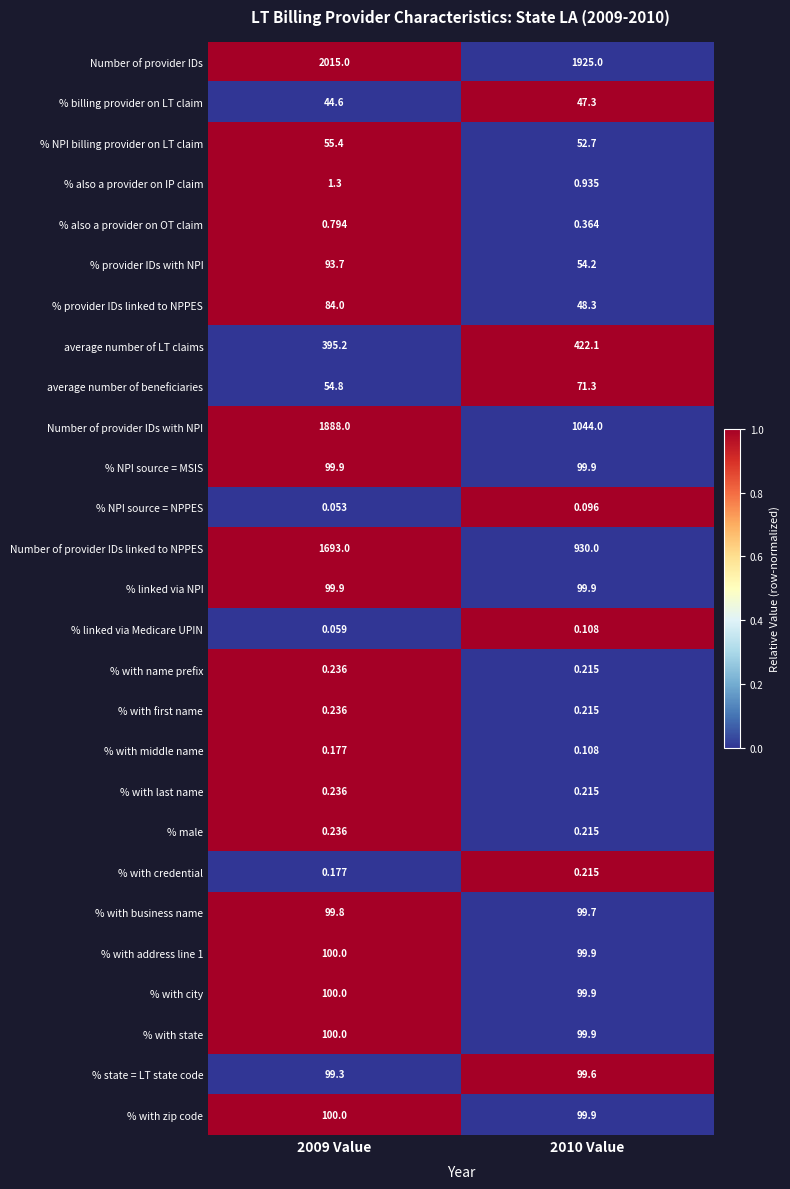

At which category is the sum across all series the highest?

2009 Value